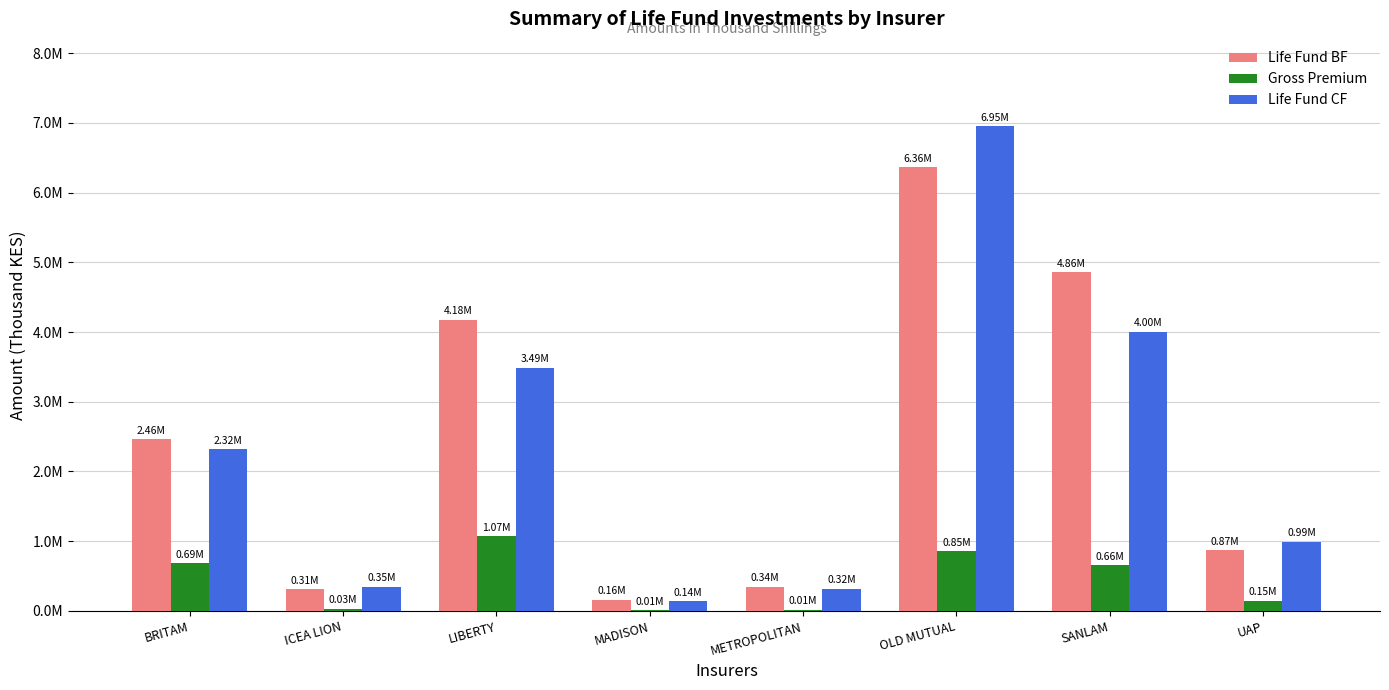

Reading right to left, list all the values displayed in this chart.

Life Fund BF: 867854	4856628	6363955	344271	163039	4175496	307348	2460327
Gross Premium: 145287	655146	853381	14556	7686	1071055	28279	686681
Life Fund CF: 989699	4001246	6952756	315110	137023	3490135	349076	2317430